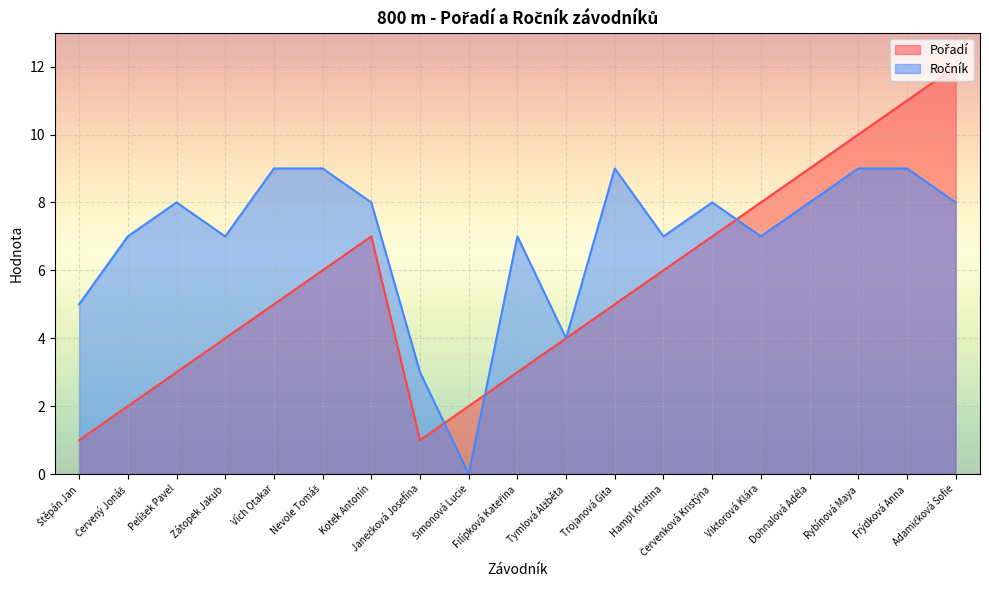

How many values in the Pořadí series are below 5?

8